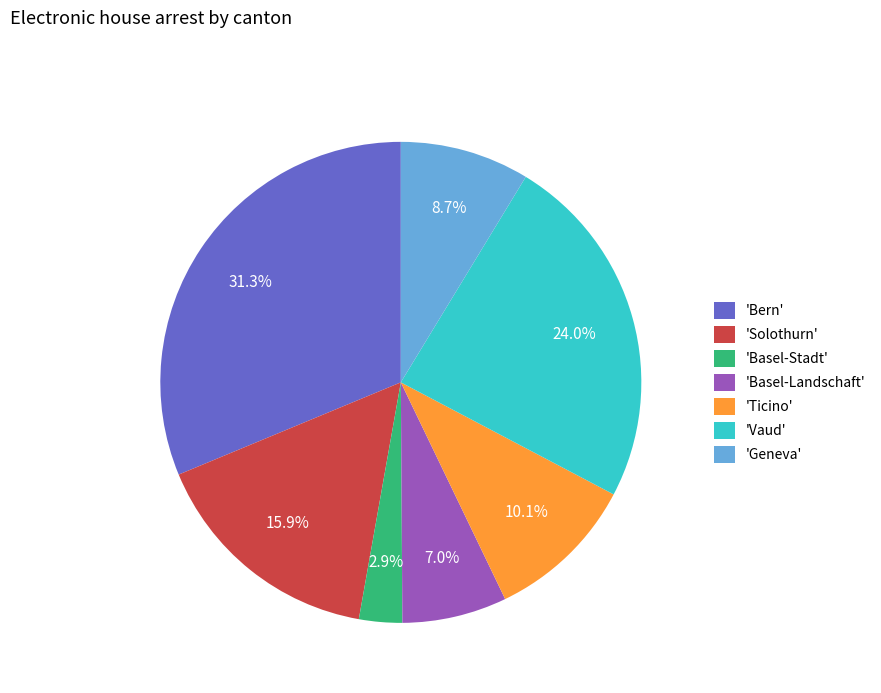

How many segments does this pie chart have?

7